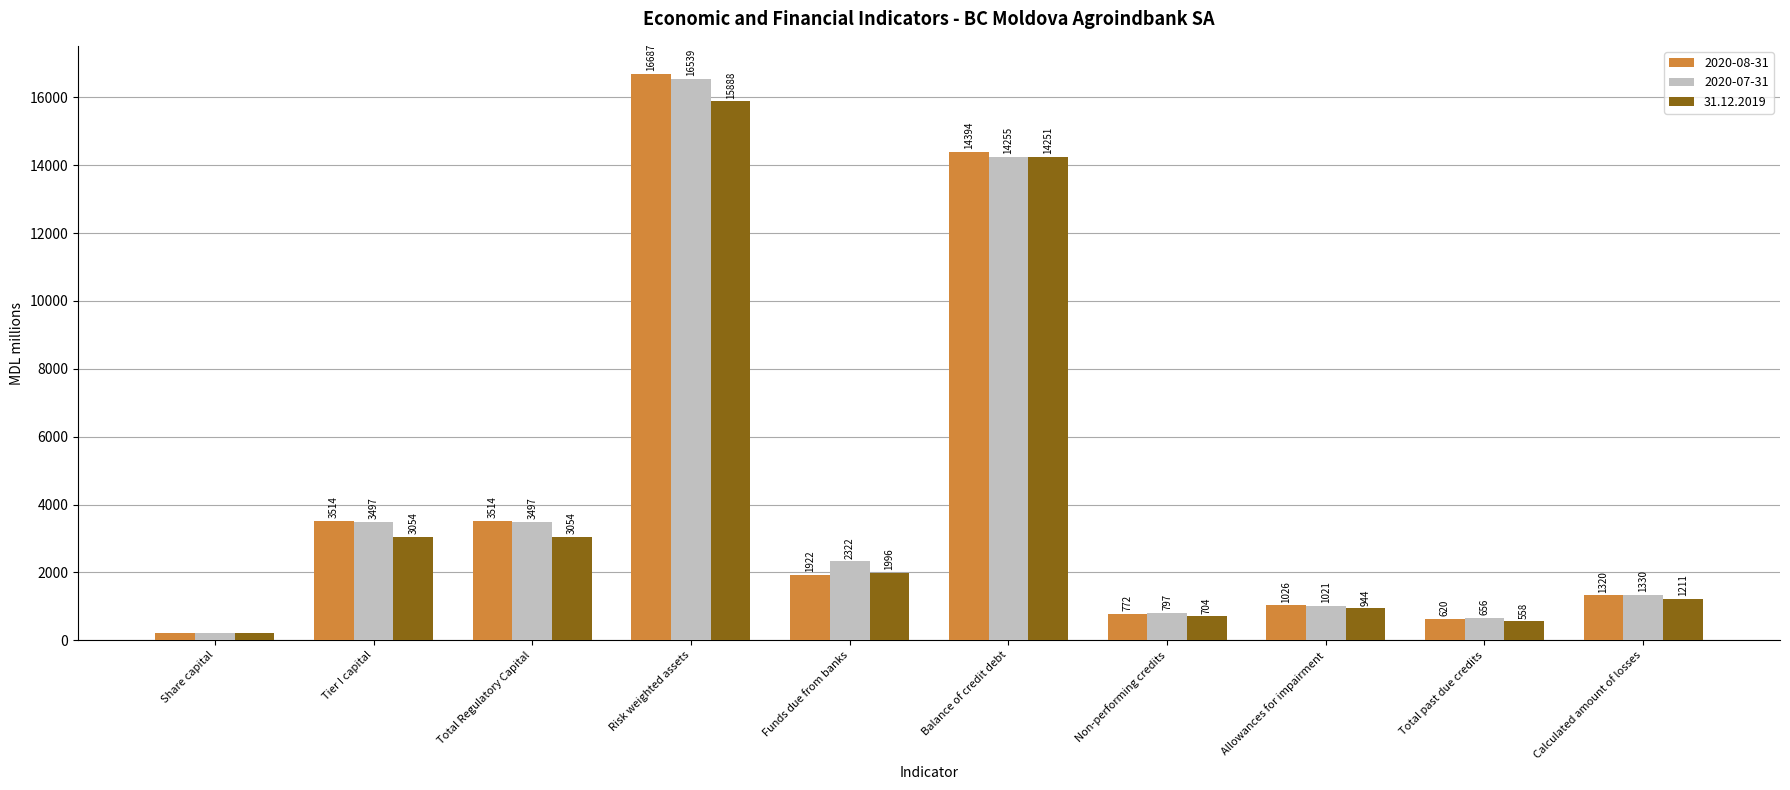

Rank the series by their maximum value, from highest to lowest.

2020-08-31, 2020-07-31, 31.12.2019